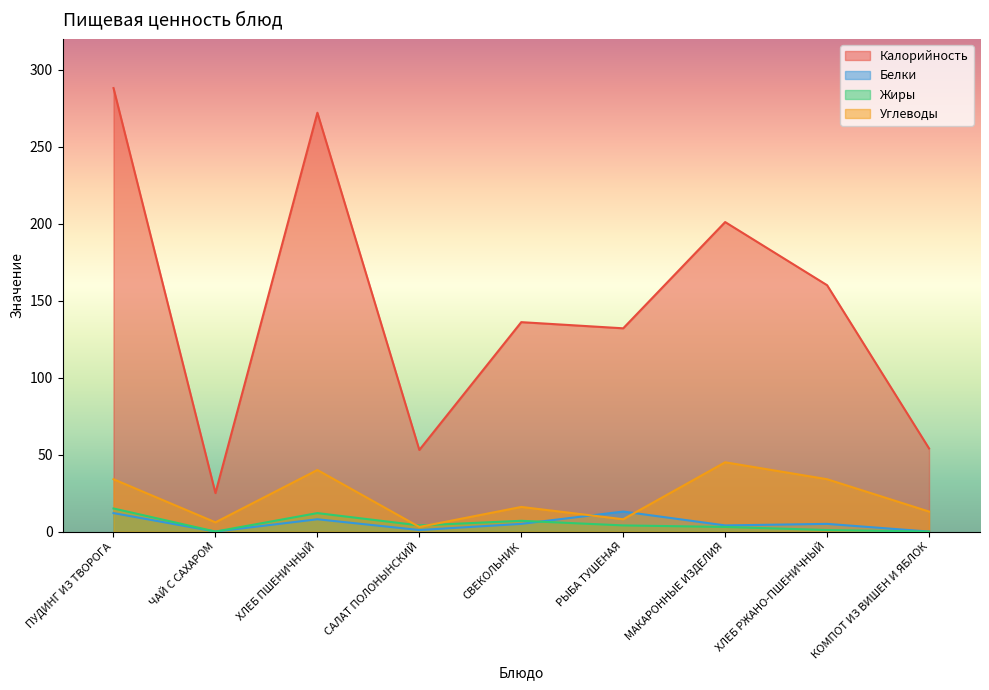

What position from the right is ХЛЕБ РЖАНО-ПШЕНИЧНЫЙ?

2